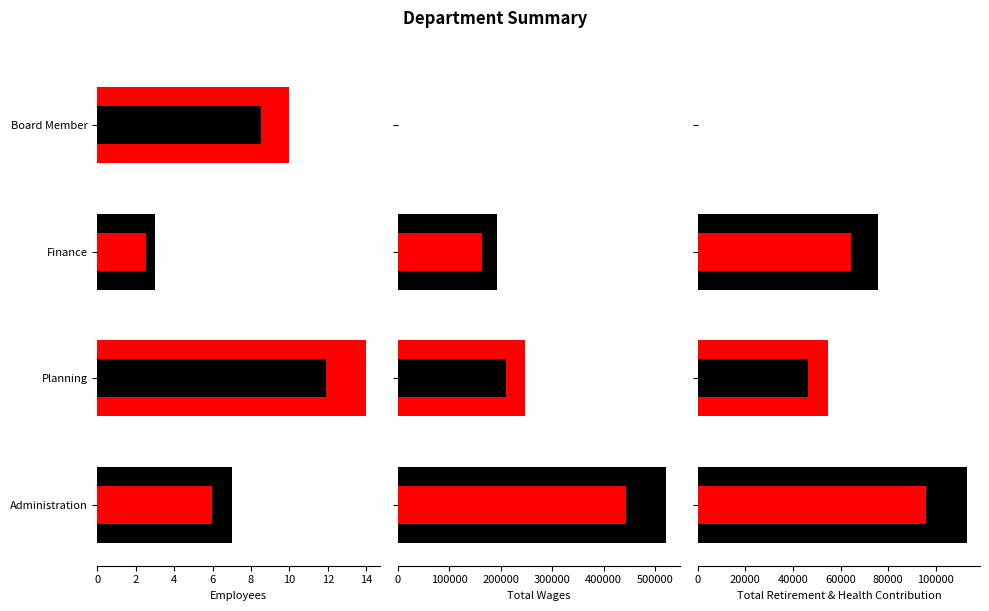

The Employees series shows 5 at 6. True or false?

False